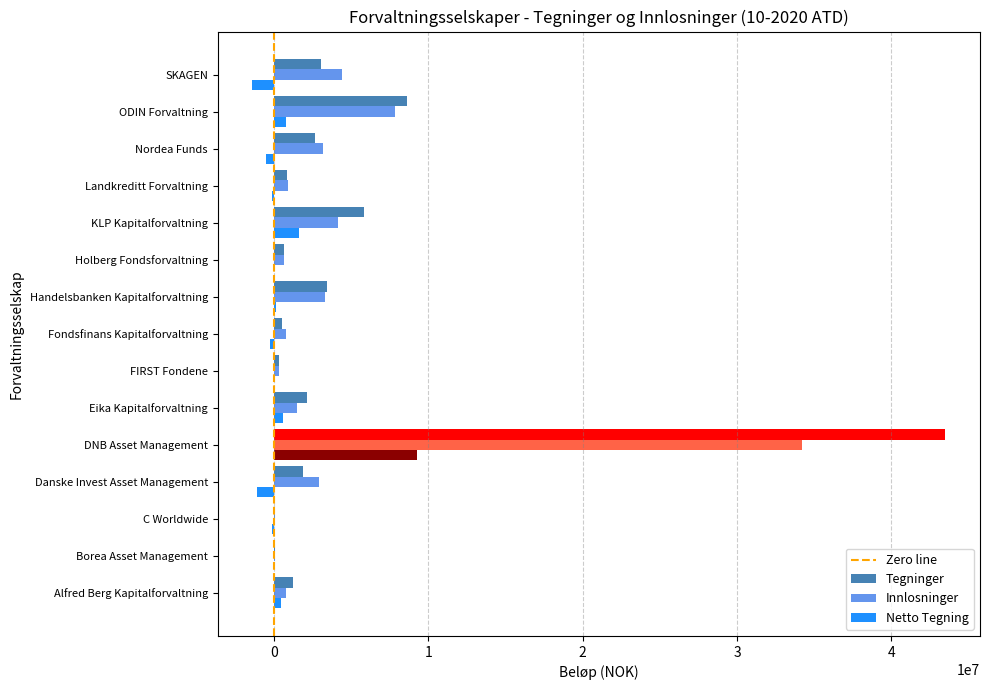

Is the value of Netto Tegning at KLP Kapitalforvaltning greater than the value of Innlosninger at SKAGEN?

No